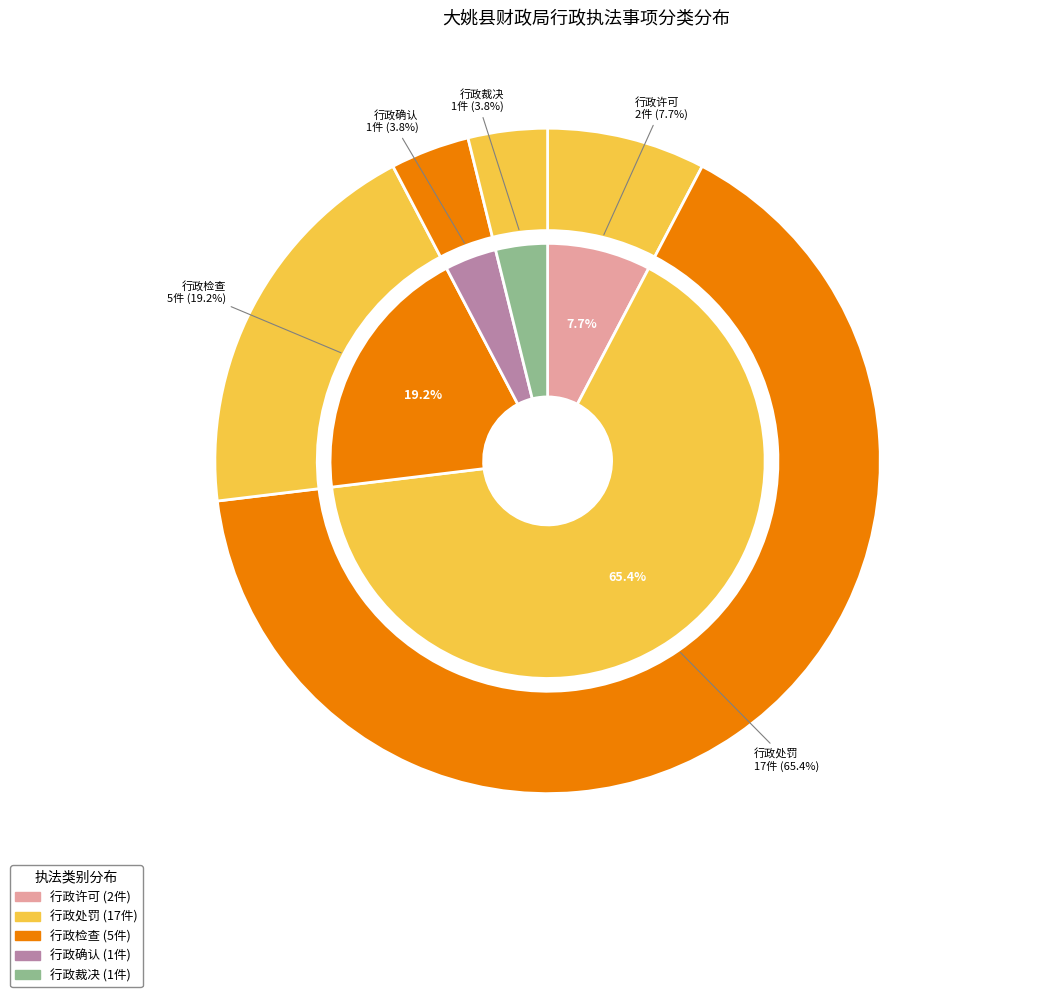

What percentage do 行政确认 and 行政裁决 together represent?

7.7%